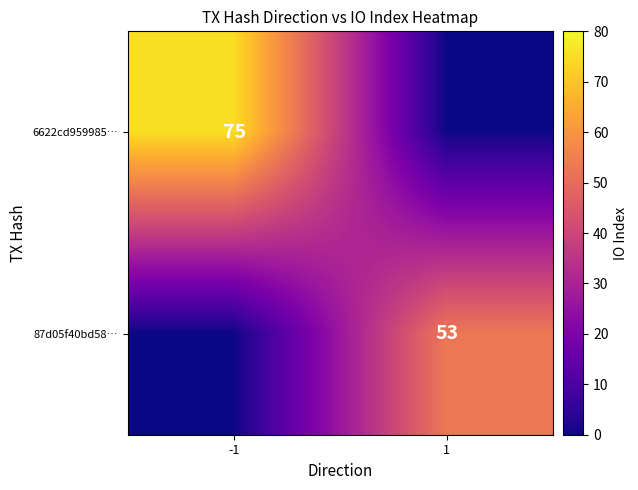

Rank the series at 1 from highest to lowest value.

87d05f40bd58…, 6622cd959985…